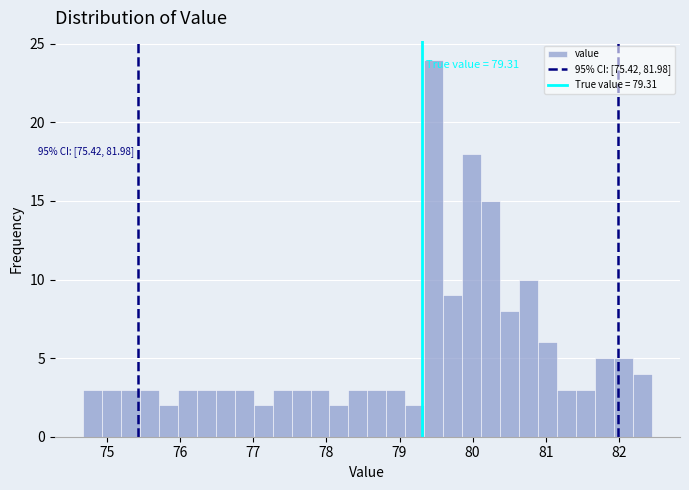

Around what value on the x-axis is the tallest bar? Give the approximate position of its centre, as read against the axis.

79.5